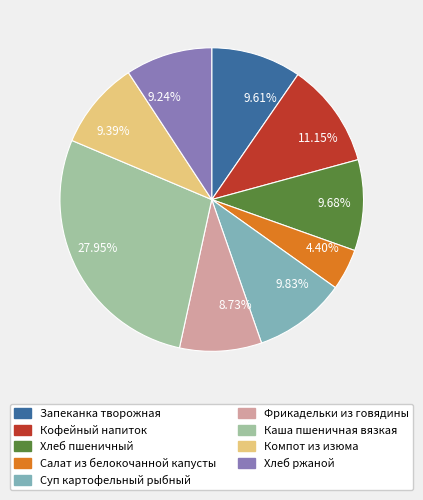

Do 9.24% and 9.61% together represent more than half of the pie?

No